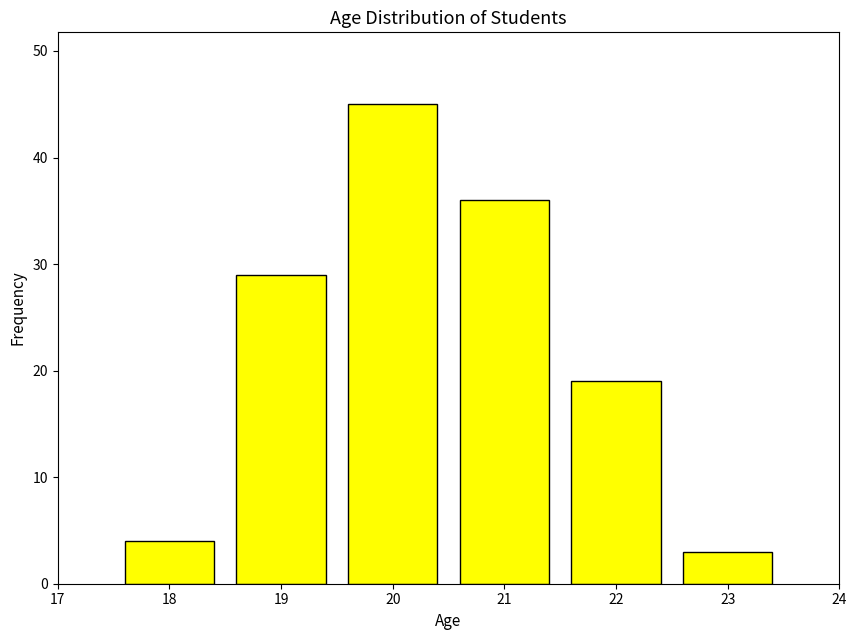

Reading left to right, transcribe this chart: for each bar, give the range it covers on the x-axis and its height. The values are not printed on the chart, so give them approximately, as read against the axis.

17.5 to 18.5: 4
18.5 to 19.5: 29
19.5 to 20.5: 45
20.5 to 21.5: 36
21.5 to 22.5: 19
22.5 to 23.5: 3